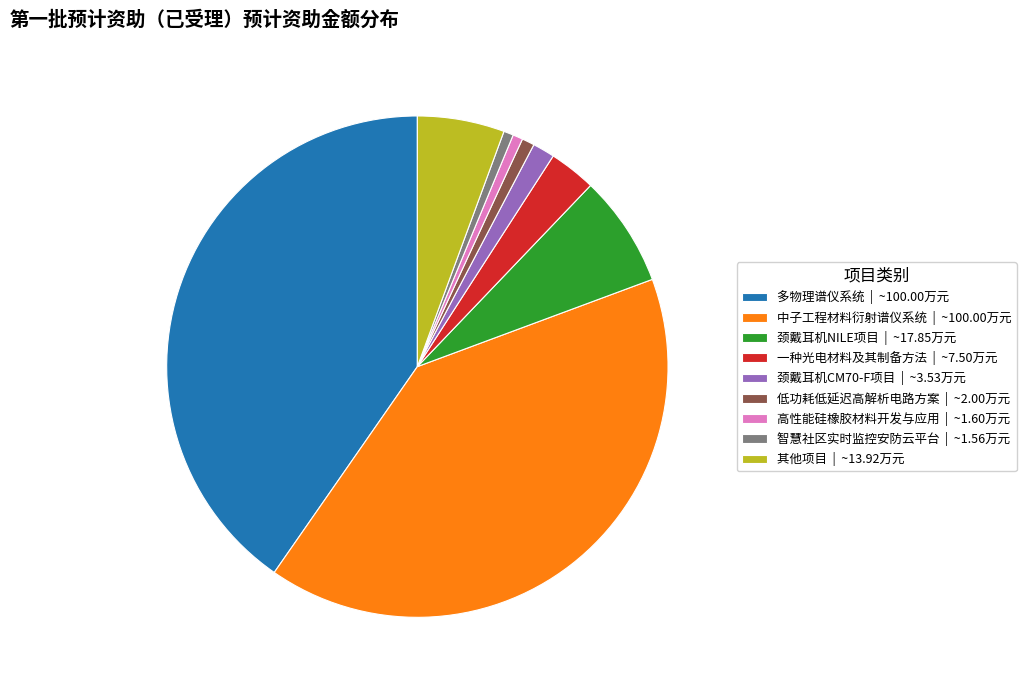

True or false: 多物理谱仪系统 | ~100.00万元 accounts for 46% of the total.

False